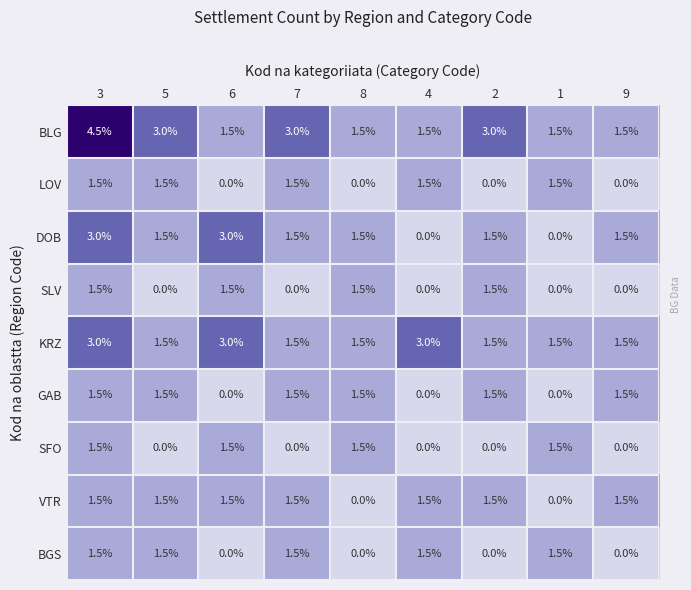

What is the sum of all VTR values?

10.5